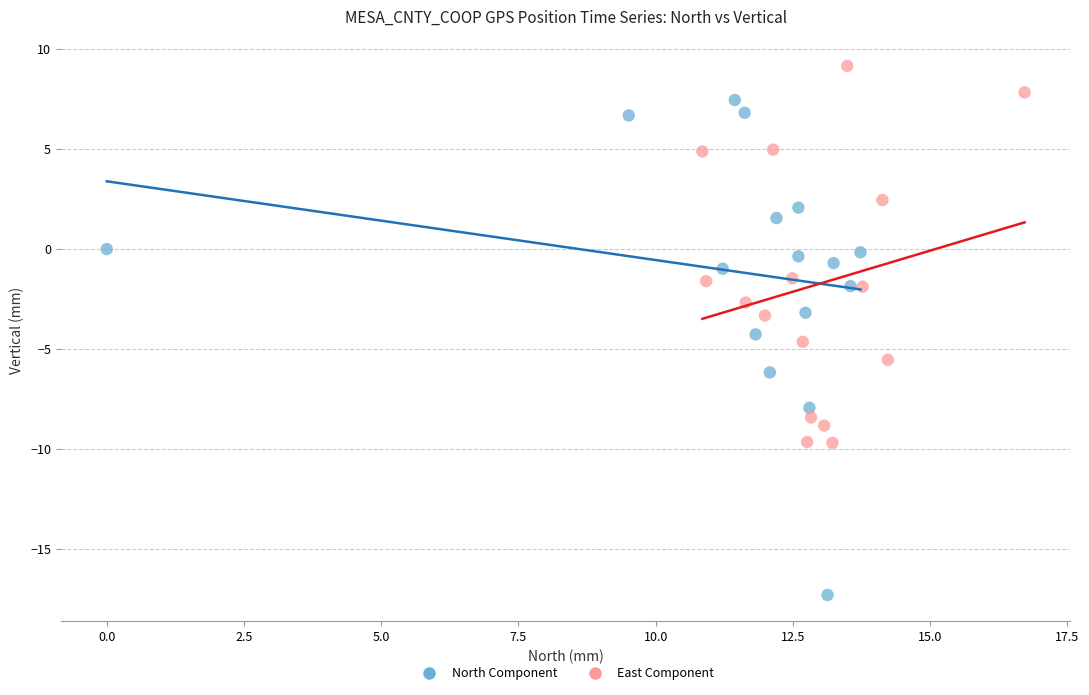

Which series reaches the minimum Y coordinate?

North Component